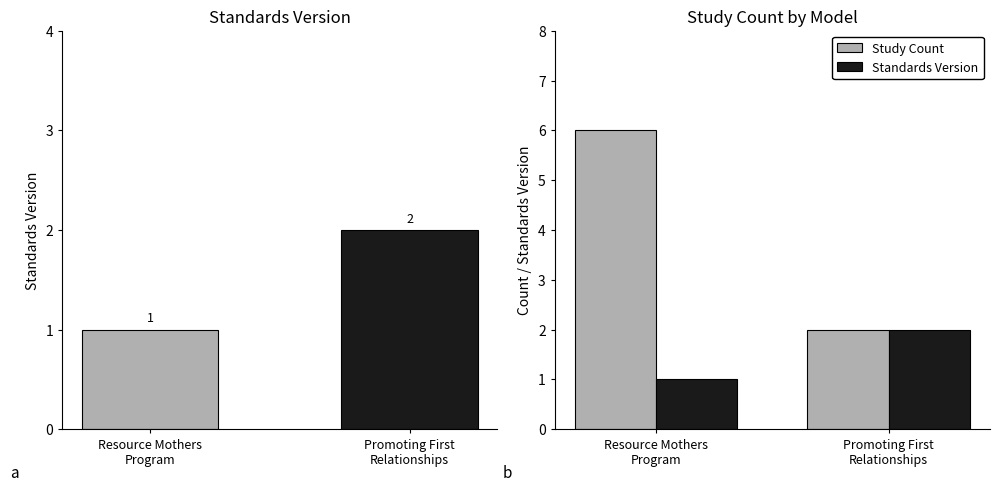

What are all the series names shown in the legend?

Study Count, Standards Version